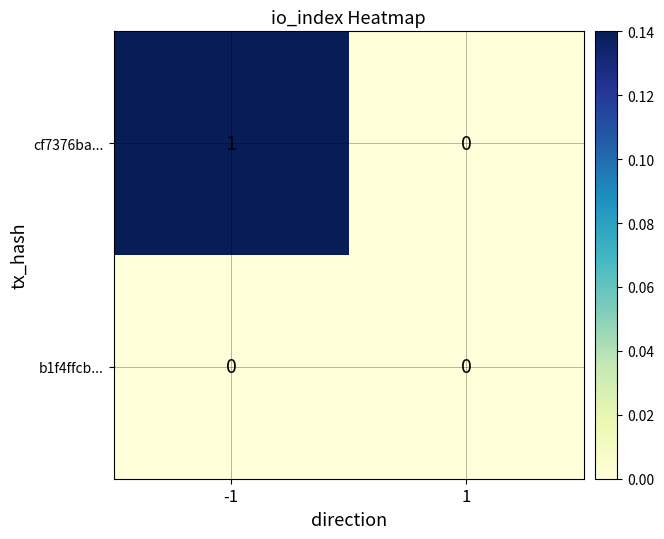

Which series has the largest total across all categories?

cf7376ba...